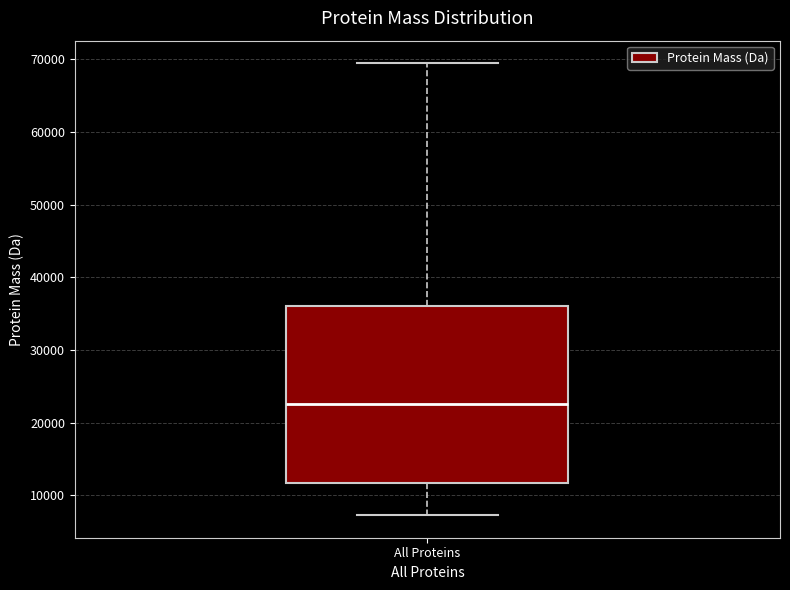

Read this box plot against the y-axis: the position of the median line, the range covered by the box, and the ends of both whiskers. The values are not printed on the chart, so give them approximately, as read against the axis.

median 23000, box 12000 to 36000, whiskers 7000 to 69000